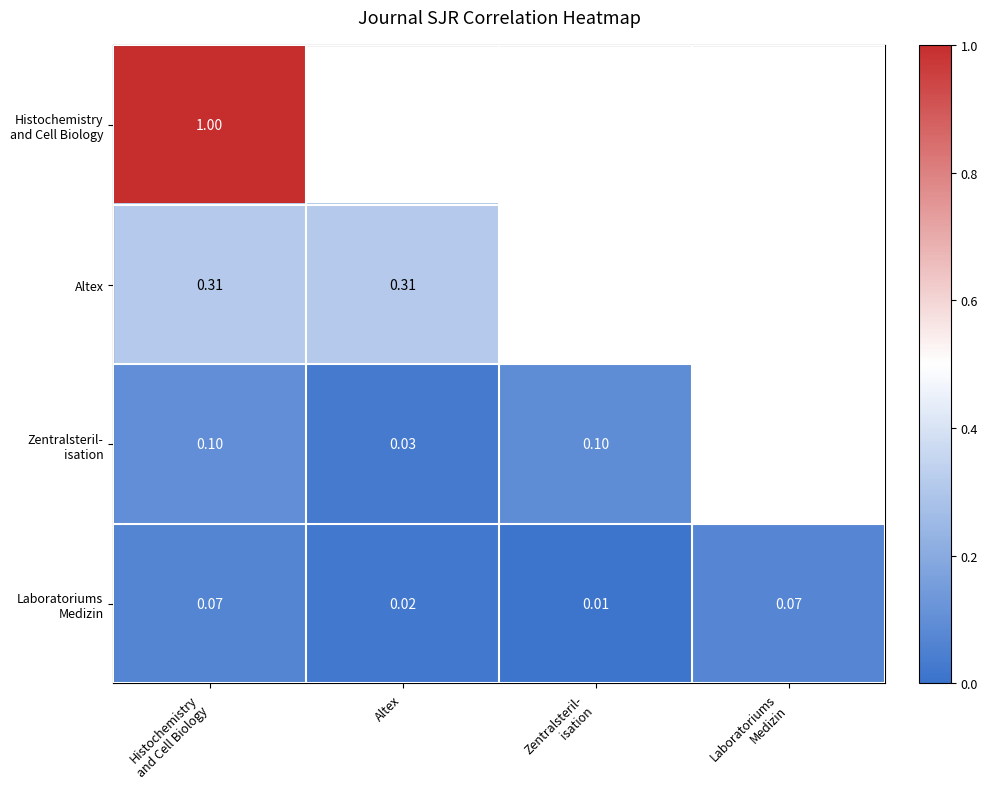

What is the spread (max minus min) of values at Histochemistry
and Cell Biology?

0.9